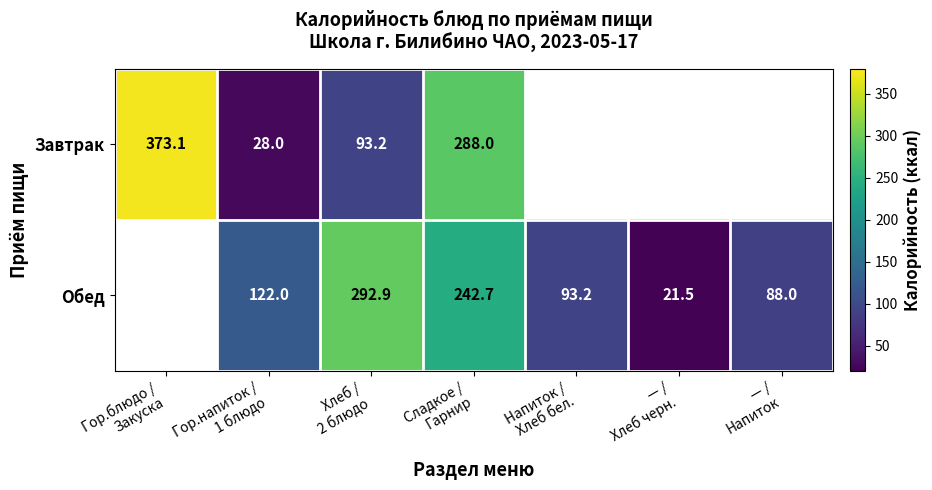

The Завтрак series shows 373.1 at Гор.блюдо / Закуска. True or false?

True